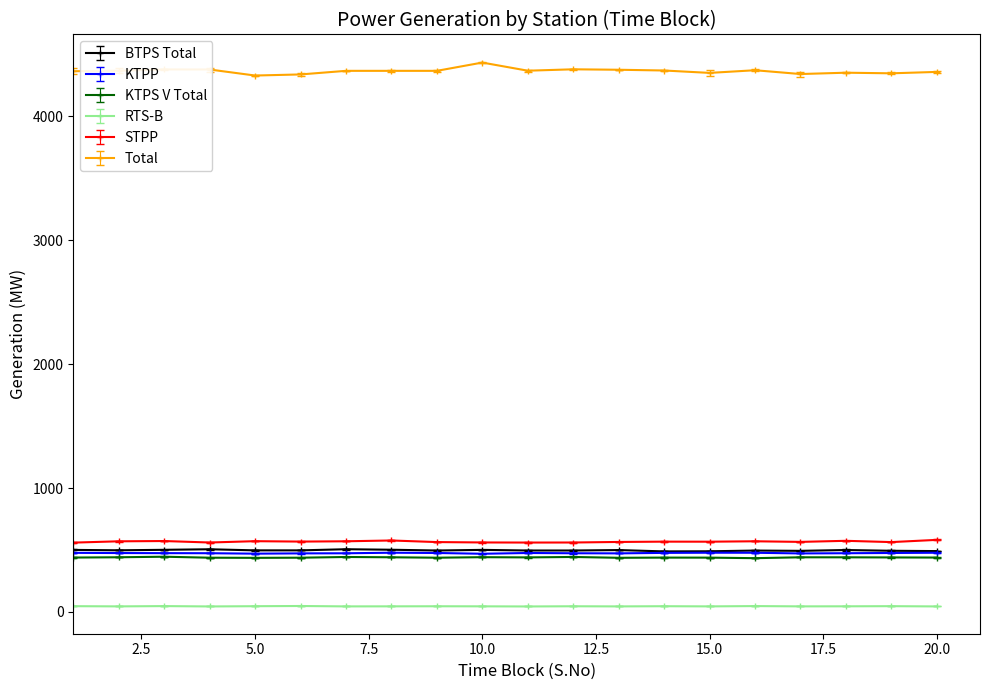

Which series has the largest range (max minus min)?

Total